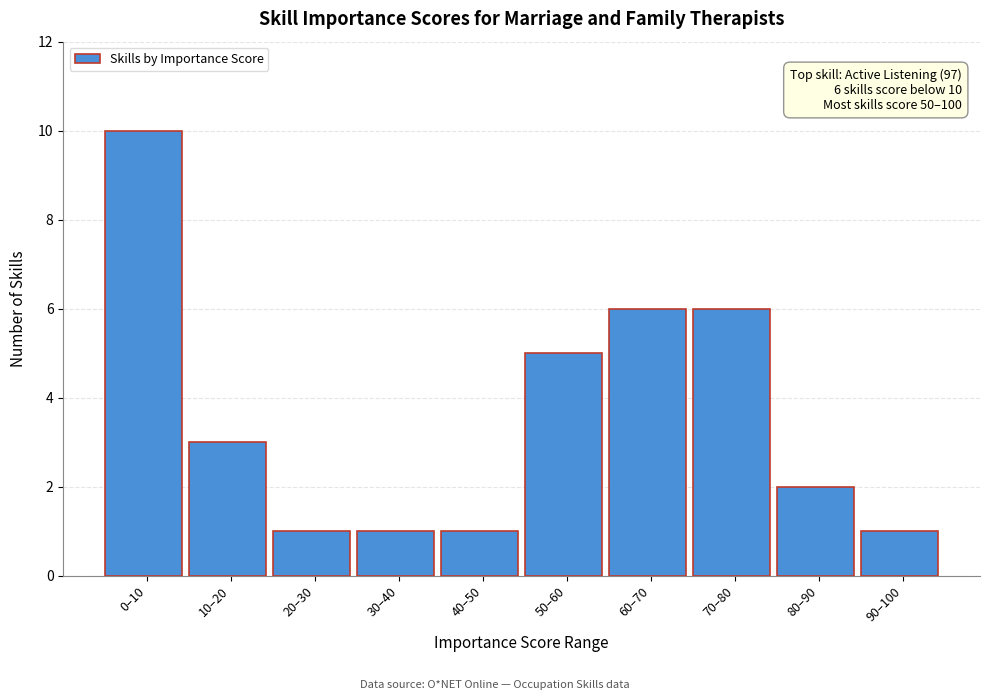

Reading left to right, transcribe all the data shown in this chart.

0–10=10	10–20=3	20–30=1	30–40=1	40–50=1	50–60=5	60–70=6	70–80=6	80–90=2	90–100=1